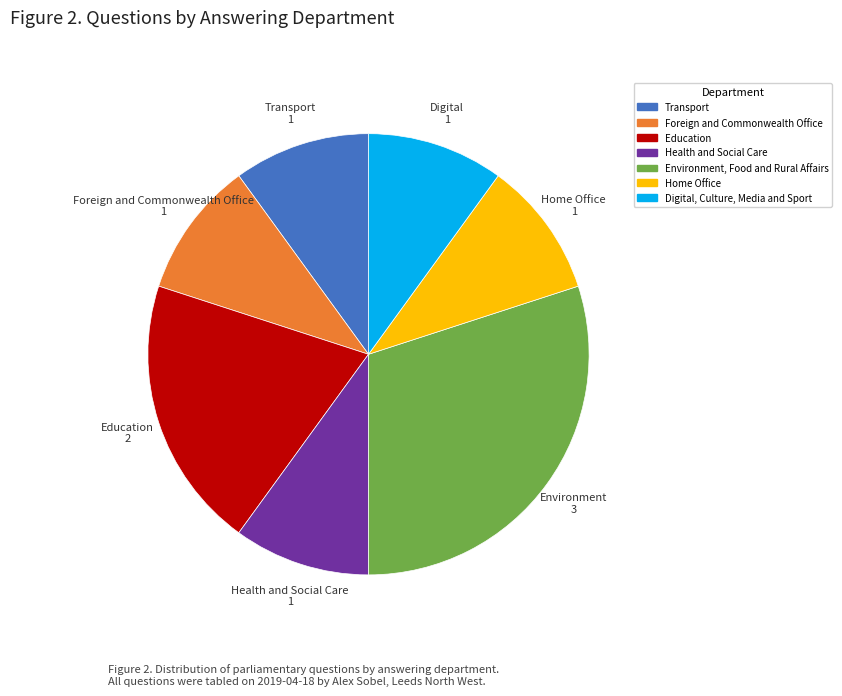

True or false: Digital, Culture, Media and Sport accounts for 4% of the total.

False